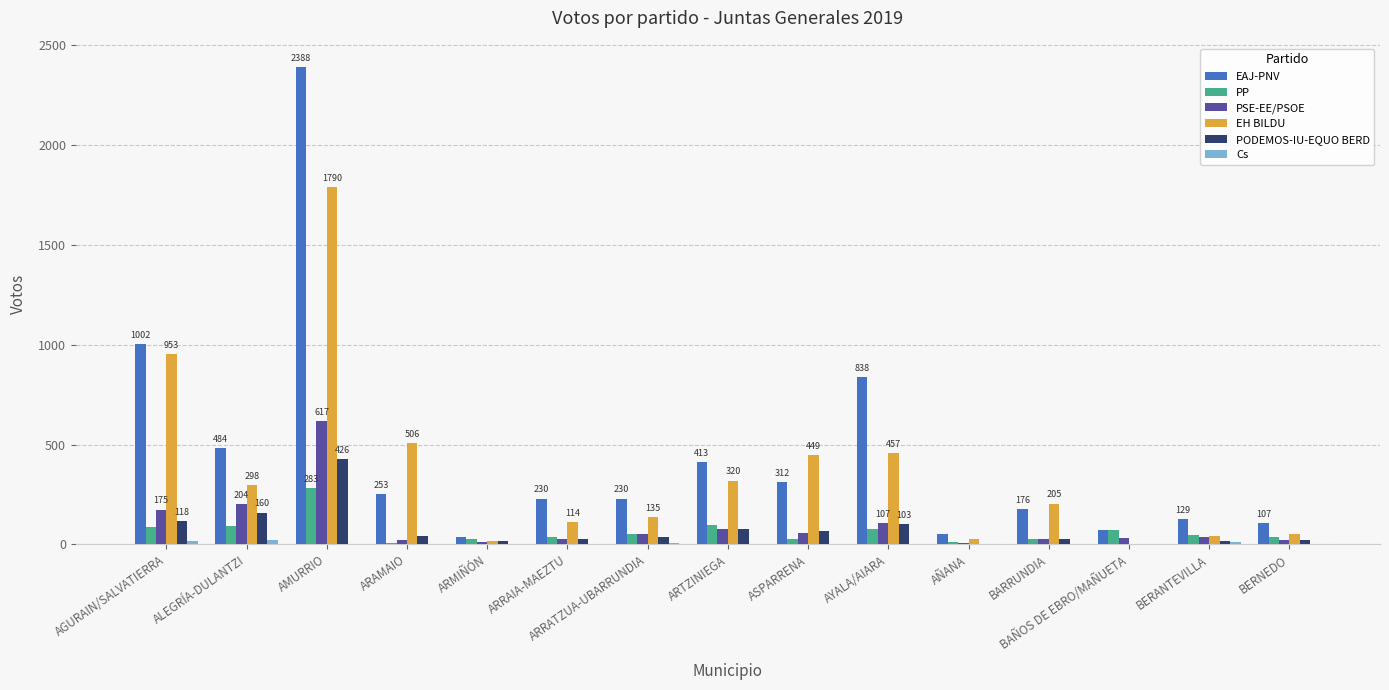

Between AMURRIO and BERNEDO, which series saw the biggest shift?

EAJ-PNV